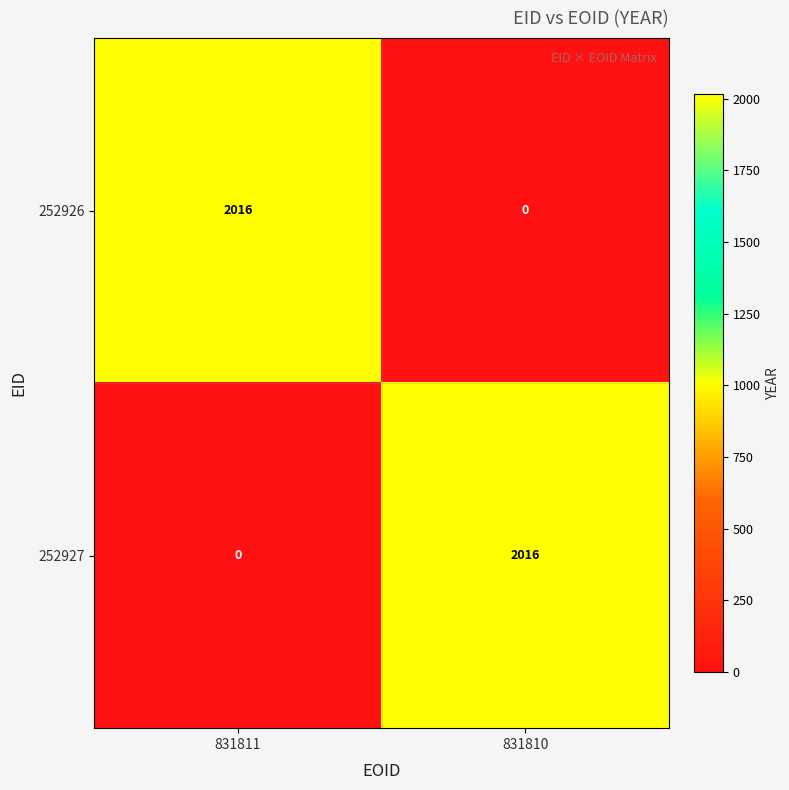

True or false: 252926 has a value of 2746 at 831811.

False